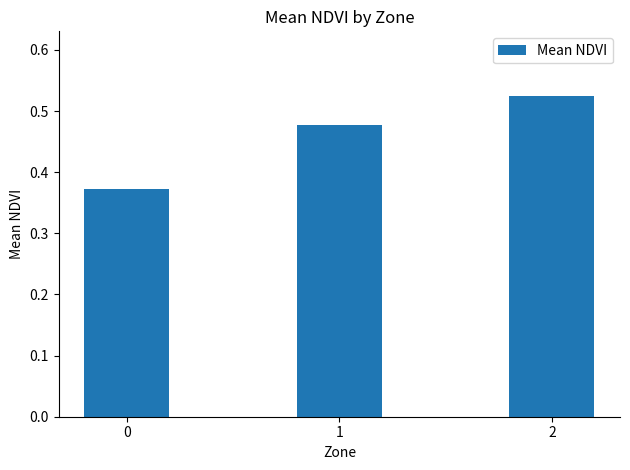

What is the sum of the values at 0 and 2?

0.9